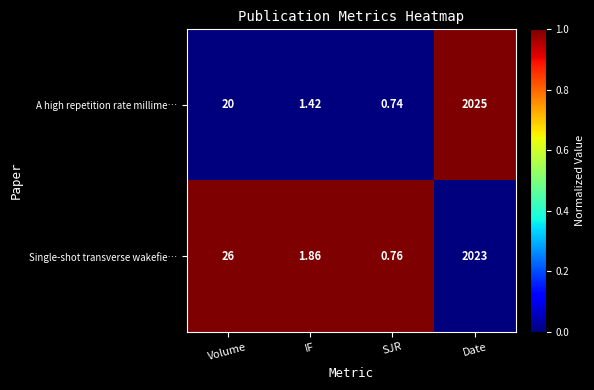

Which label corresponds to the largest value in the chart?

Date